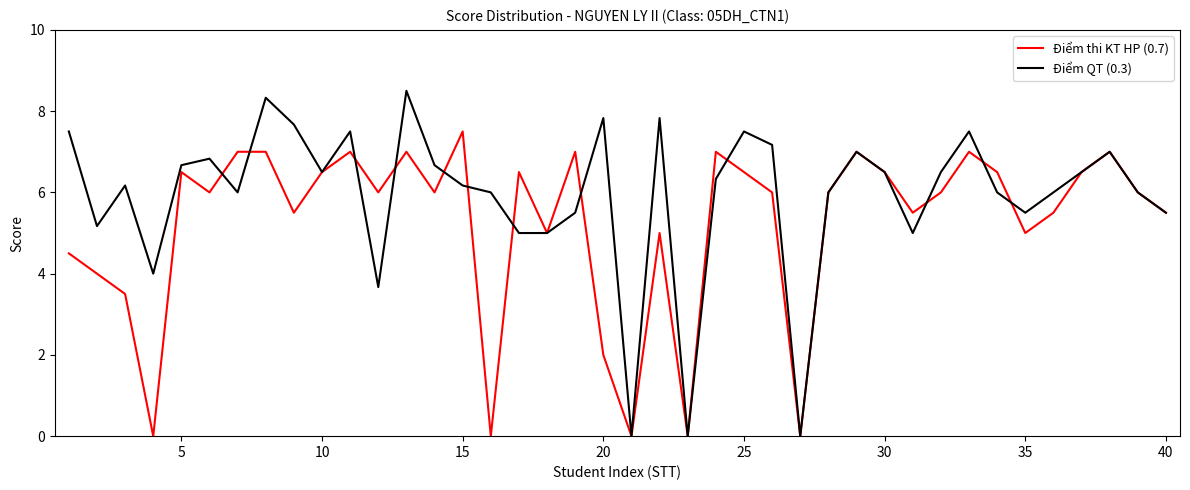

Reading left to right, list all the values displayed in this chart.

Điểm thi KT HP (0.7): 4.5	4.0	3.5	0.0	6.5	6.0	7.0	7.0	5.5	6.5	7.0	6.0	7.0	6.0	7.5	0.0	6.5	5.0	7.0	2.0	0.0	5.0	0.0	7.0	6.5	6.0	0.0	6.0	7.0	6.5	5.5	6.0	7.0	6.5	5.0	5.5	6.5	7.0	6.0	5.5
Điểm QT (0.3): 7.5	5.2	6.2	4.0	6.7	6.8	6.0	8.3	7.7	6.5	7.5	3.7	8.5	6.7	6.2	6.0	5.0	5.0	5.5	7.8	0.0	7.8	0.0	6.3	7.5	7.2	0.0	6.0	7.0	6.5	5.0	6.5	7.5	6.0	5.5	6.0	6.5	7.0	6.0	5.5